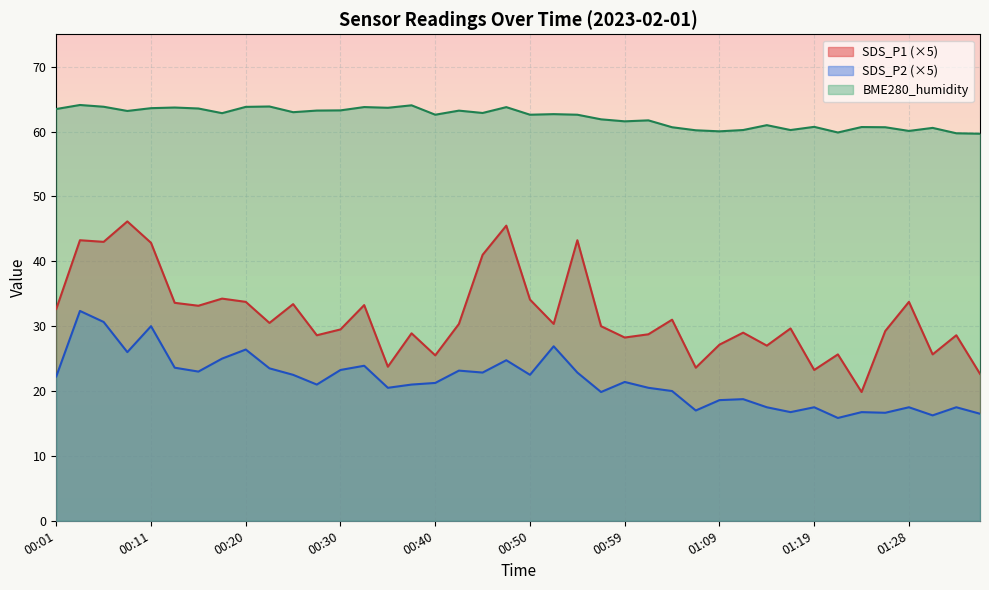

What is the label of the 34th point from the left?

01:21